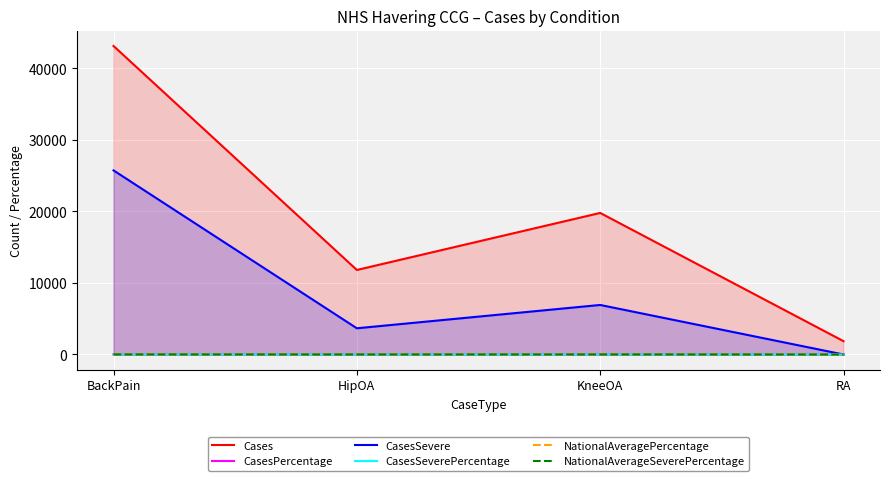

At which label does CasesPercentage reach its peak?

KneeOA